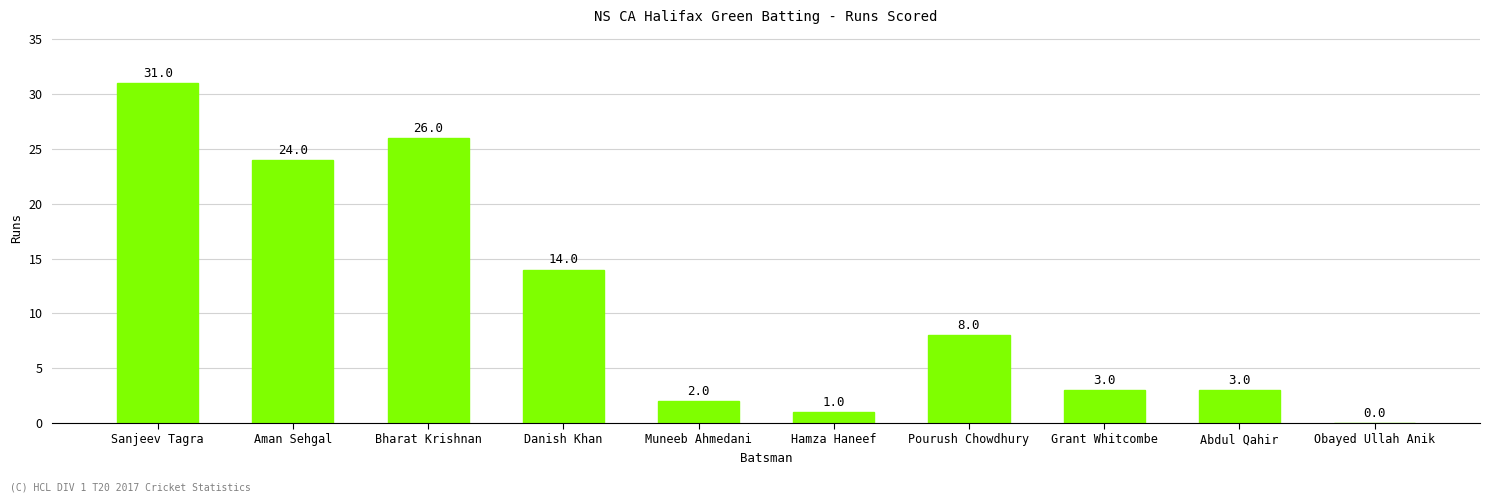

What is the difference between the values at Obayed Ullah Anik and Muneeb Ahmedani?

2